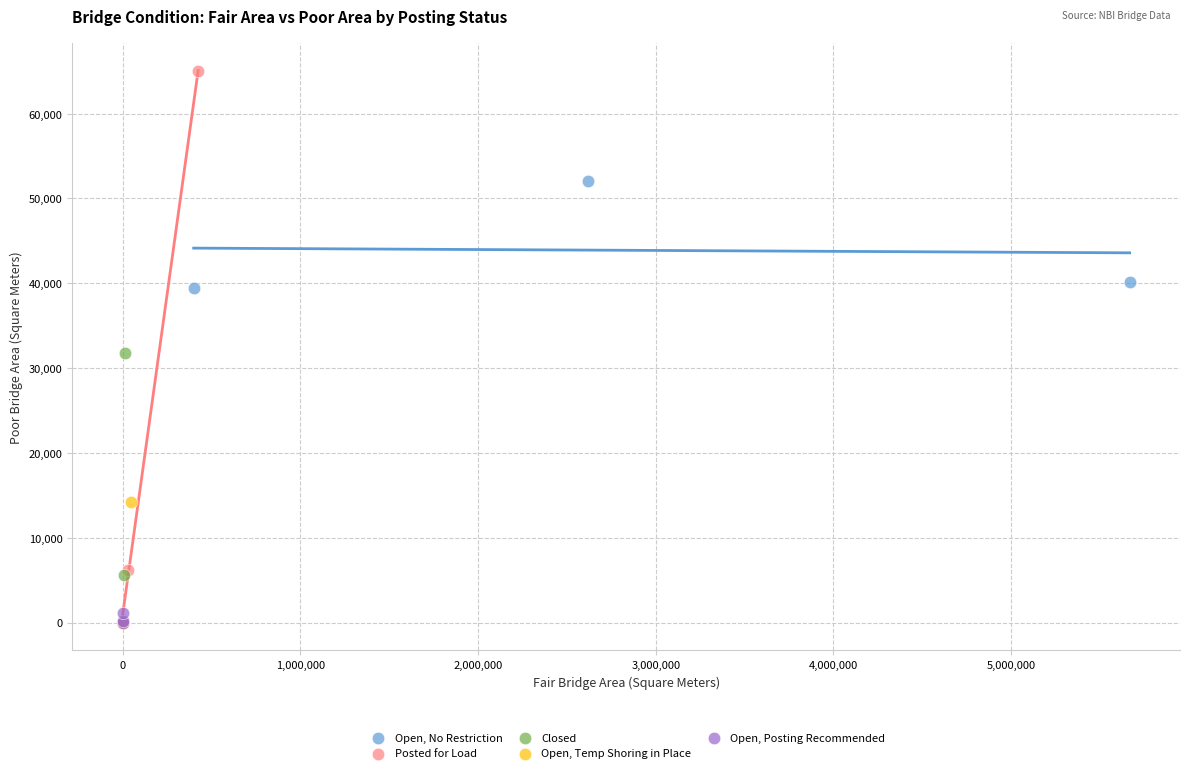

Which series has the largest Y range (max minus min)?

Posted for Load